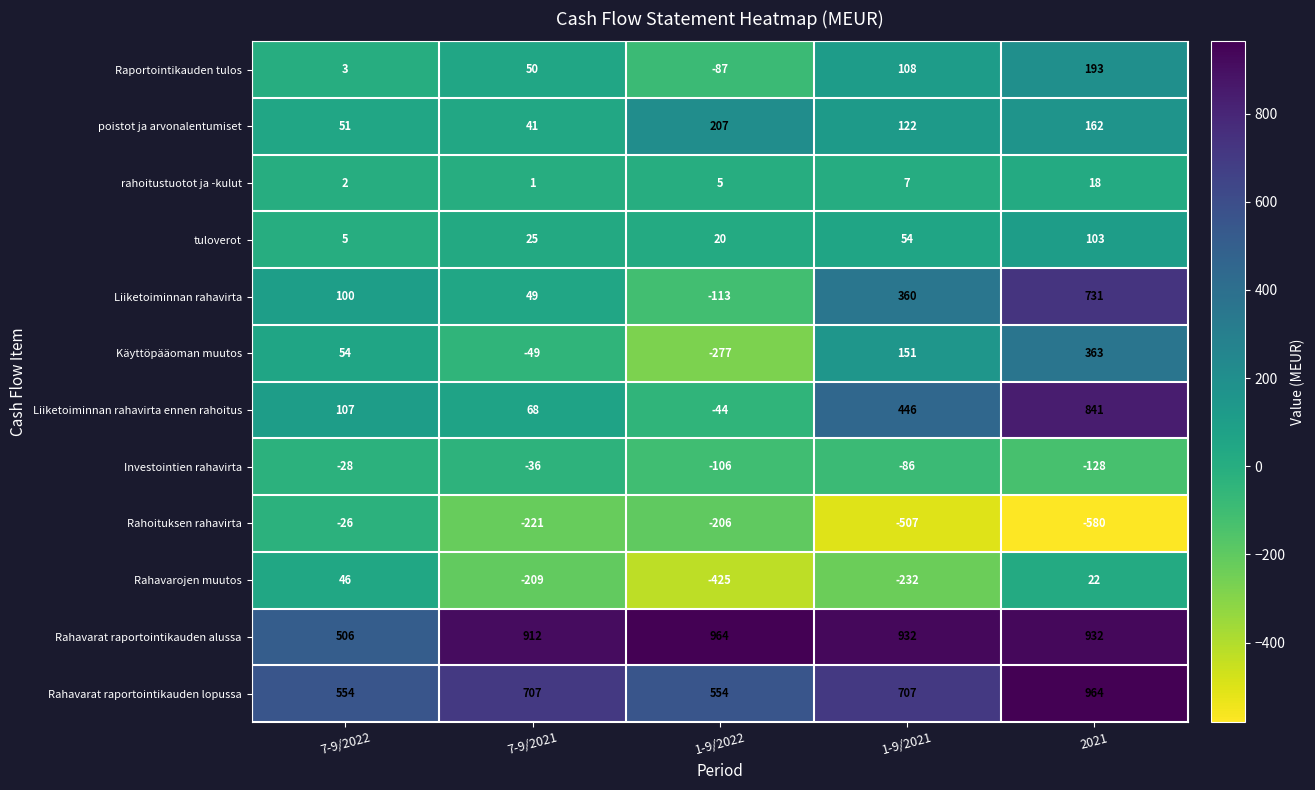

Rank the series at 1-9/2021 from highest to lowest value.

Rahavarat raportointikauden alussa, Rahavarat raportointikauden lopussa, Liiketoiminnan rahavirta ennen rahoitus, Liiketoiminnan rahavirta, Käyttöpääoman muutos, poistot ja arvonalentumiset, Raportointikauden tulos, tuloverot, rahoitustuotot ja -kulut, Investointien rahavirta, Rahavarojen muutos, Rahoituksen rahavirta